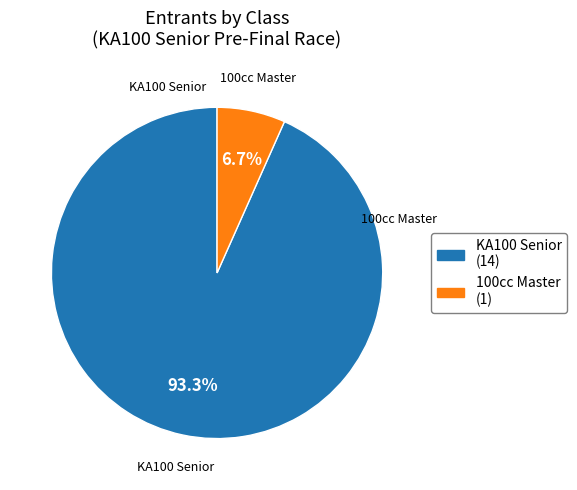

What percentage is the 100cc Master slice, to the nearest percent?

7%